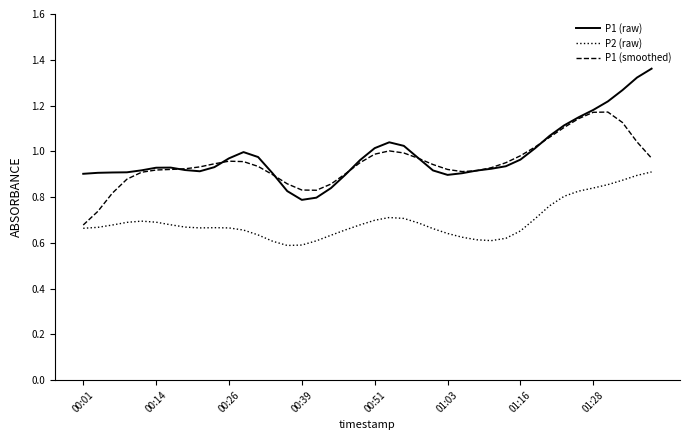

What are all the series names shown in the legend?

P1 (raw), P2 (raw), P1 (smoothed)